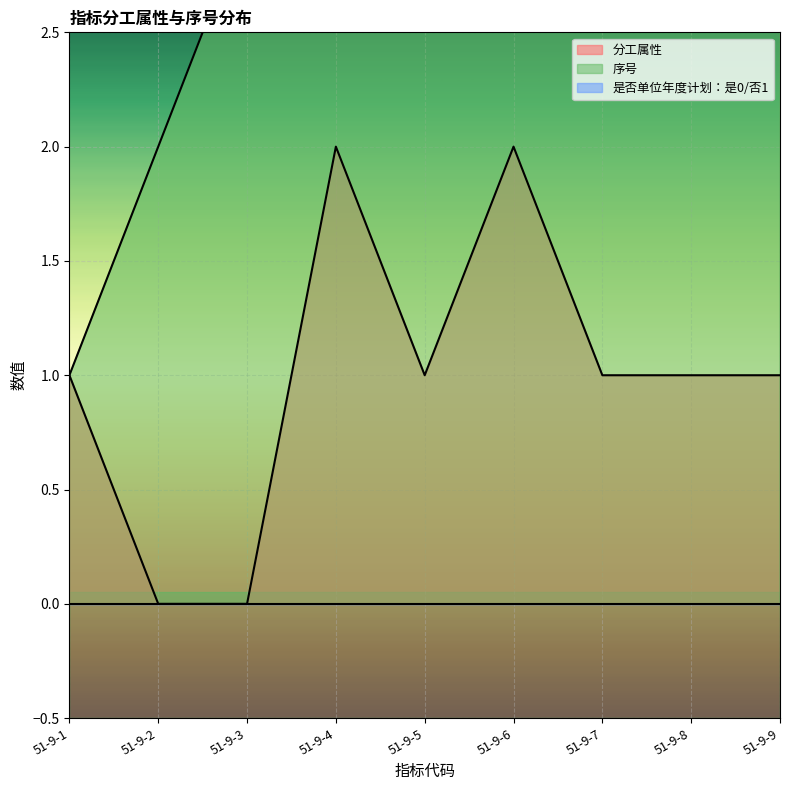

True or false: 序号 has a value of 3 at 51-9-7.

False